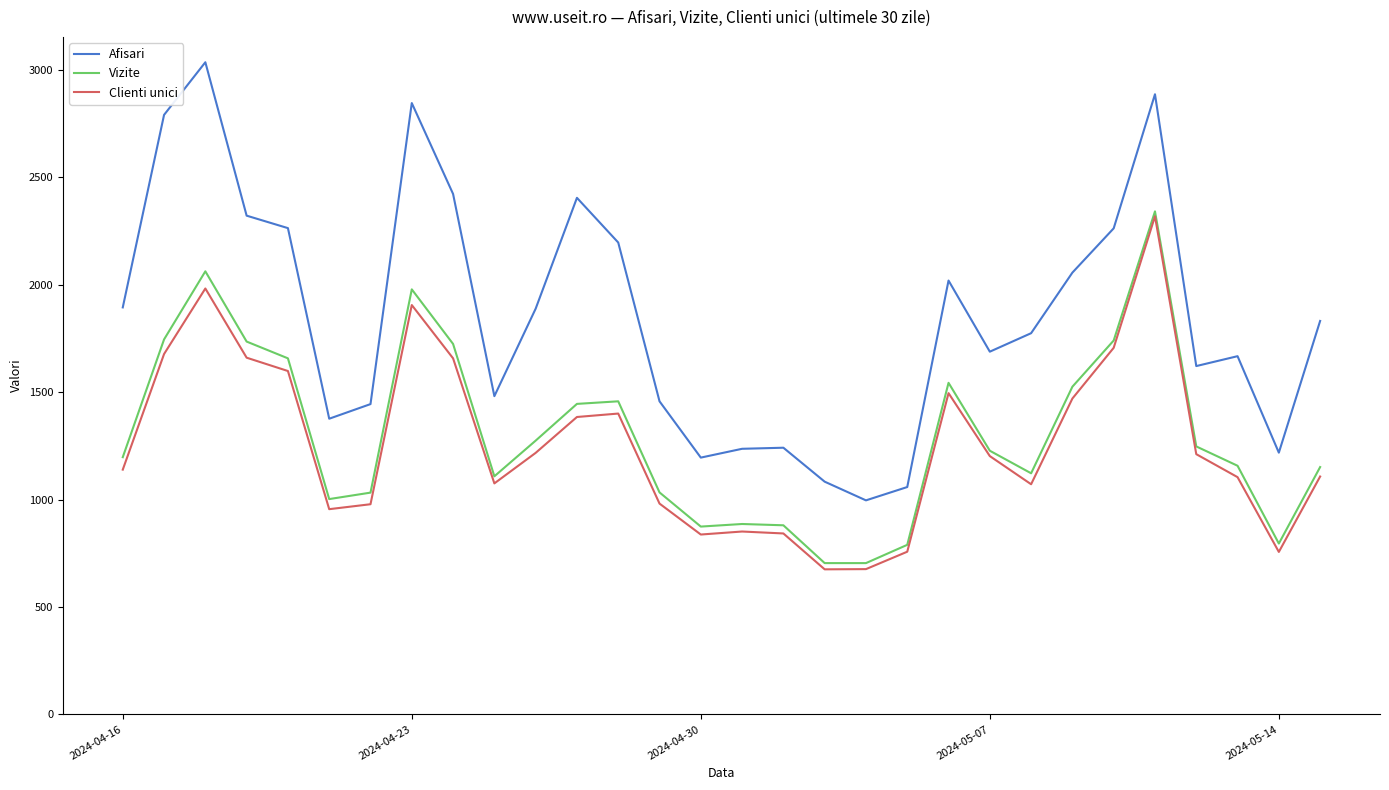

What are all the series names shown in the legend?

Afisari, Vizite, Clienti unici